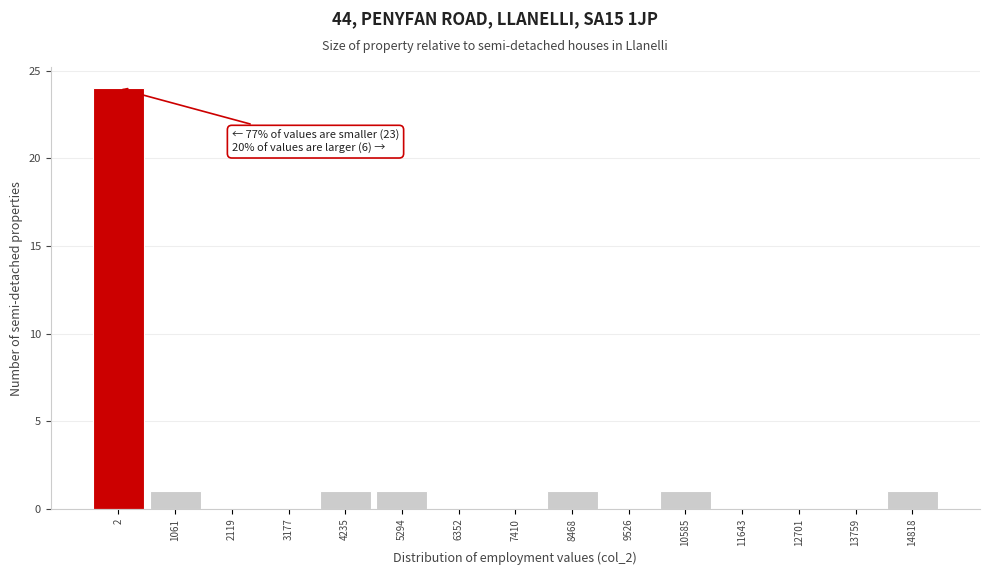

Reading right to left, transcribe all the data shown in this chart.

14818=1	13759=0	12701=0	11643=0	10585=1	9526=0	8468=1	7410=0	6352=0	5294=1	4235=1	3177=0	2119=0	1061=1	2=24